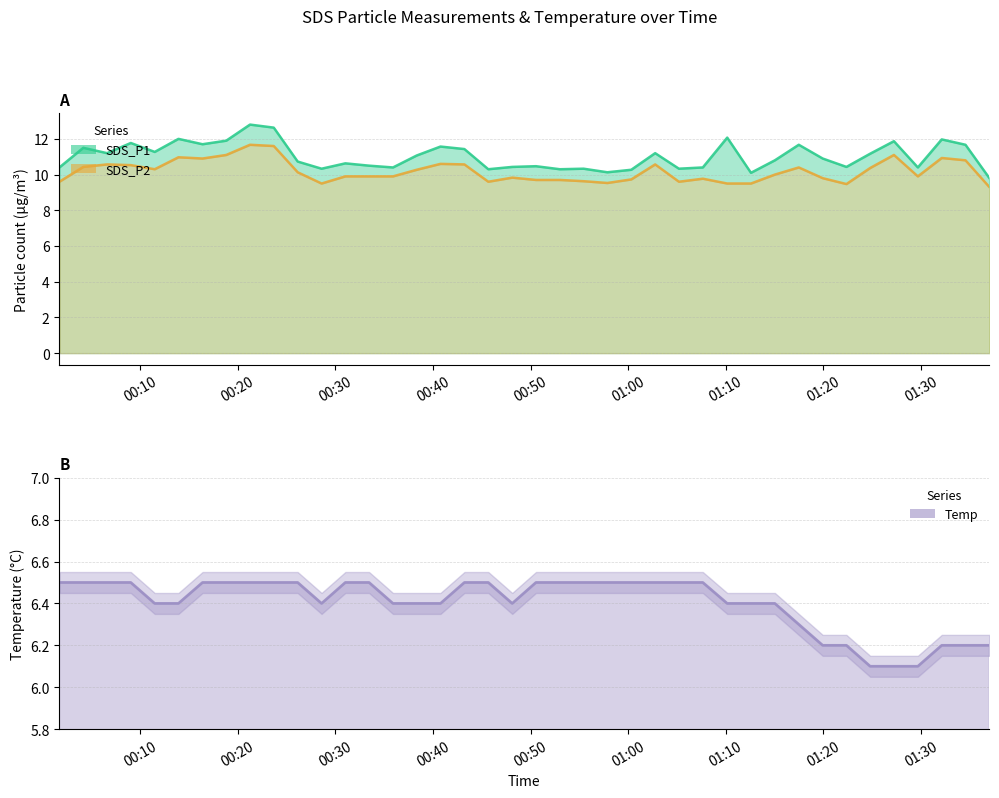

True or false: Temp and SDS_P1 intersect in this chart.

False